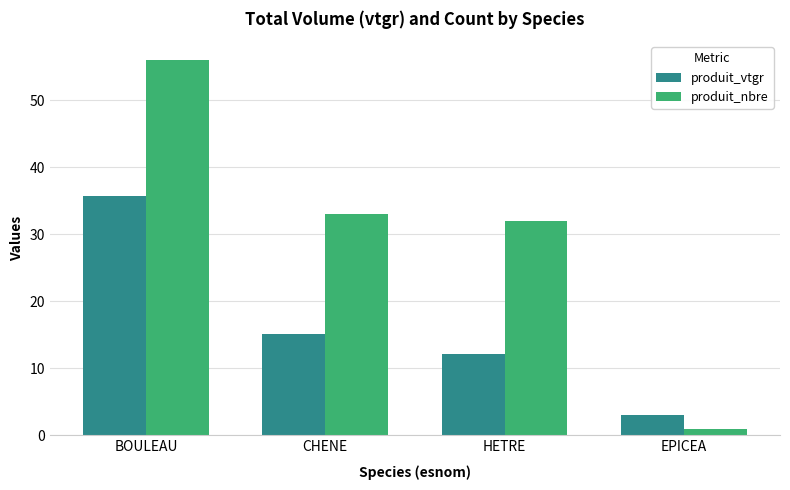

Which series has the largest range (max minus min)?

produit_nbre